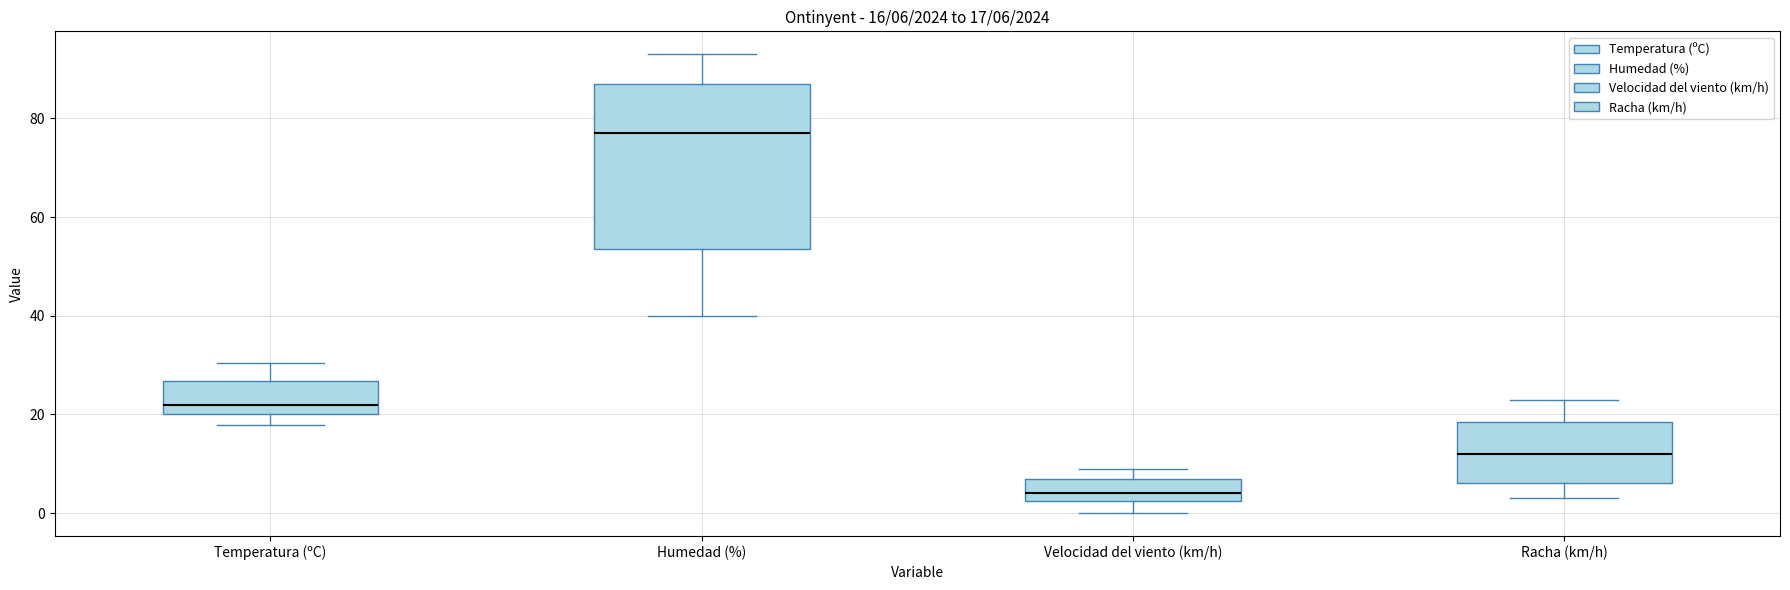

Which box's median line is the lowest?

Velocidad del viento (km/h)